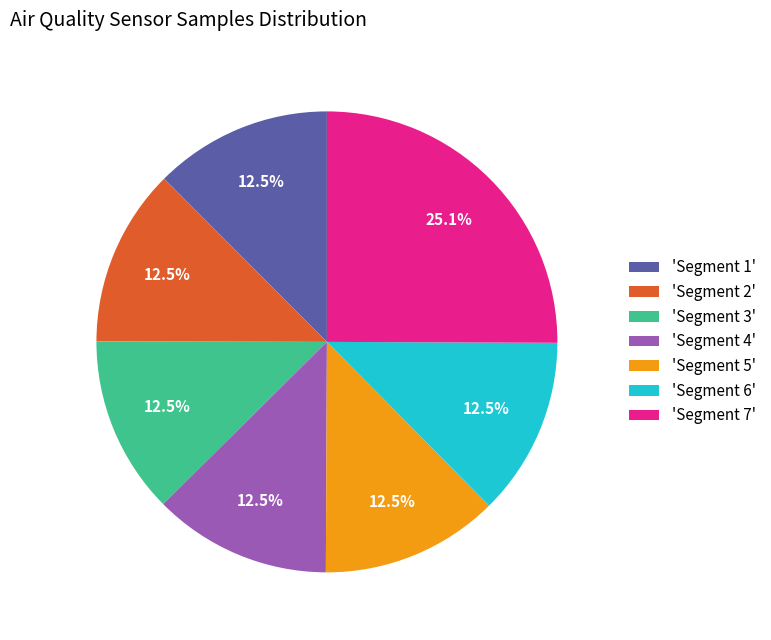

Which category has the biggest portion of the pie?

'Segment 7'